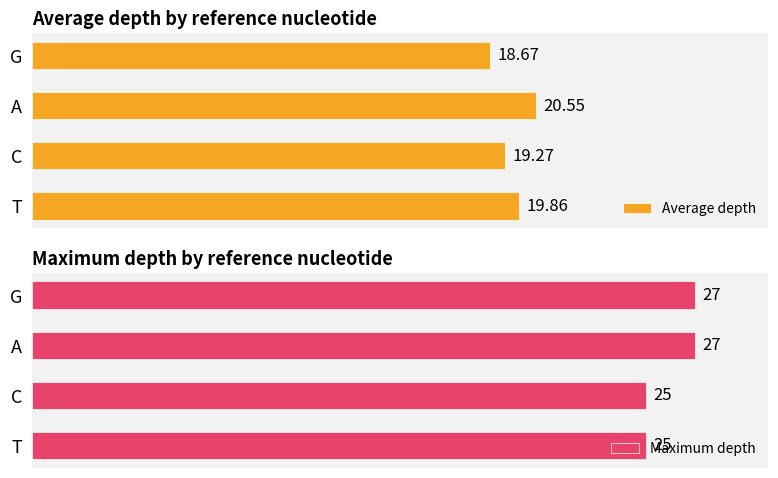

Rank the categories by Average depth value from lowest to highest.

G, C, T, A